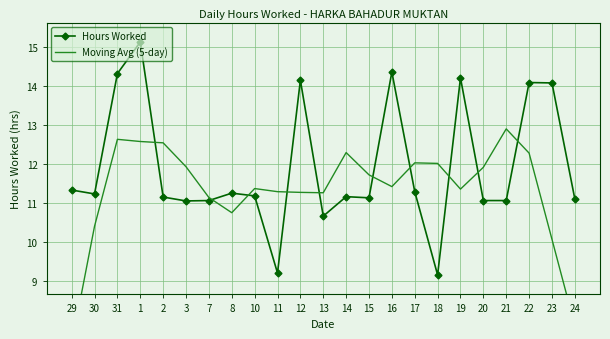

What is the difference between the highest and lowest values at 2?

1.4